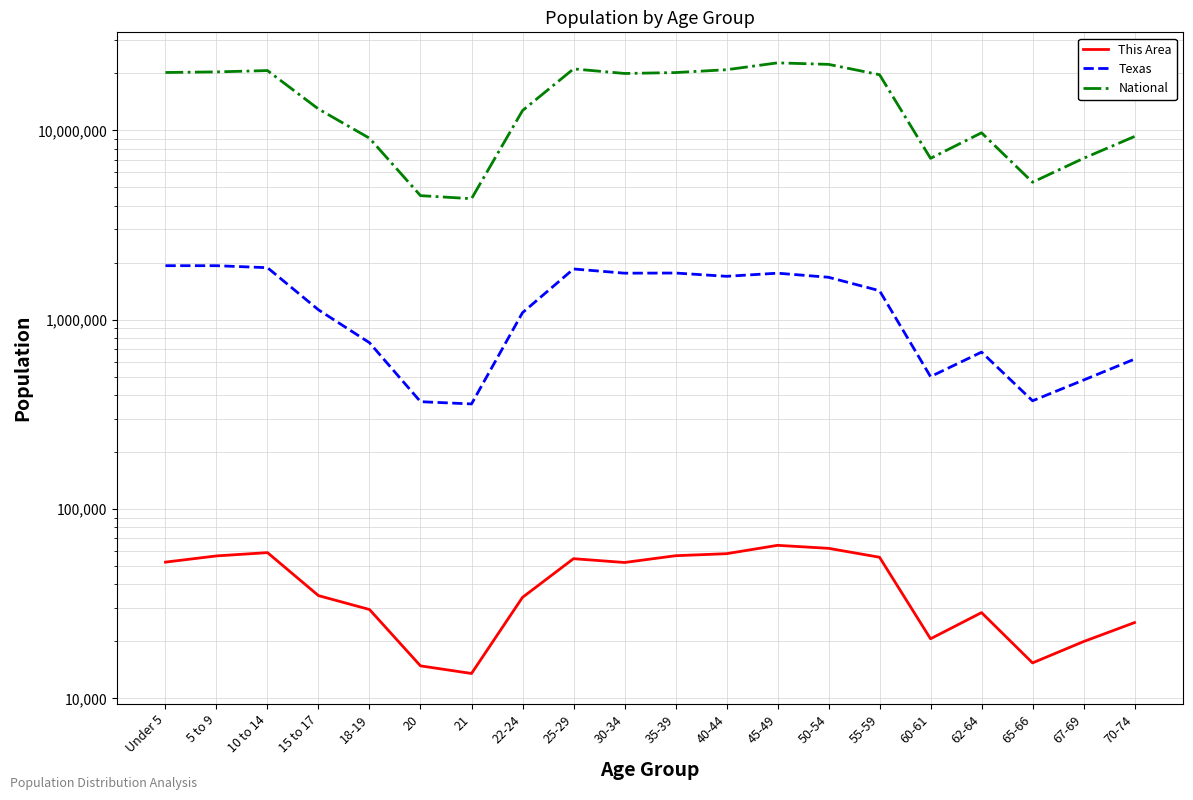

What is the average value of the National series?

14509549